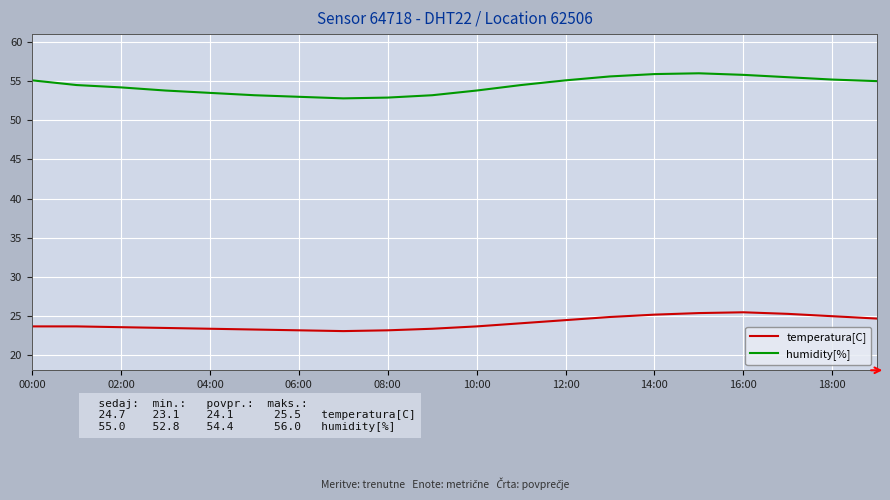

What is the highest value of the humidity[%] series?

56.0